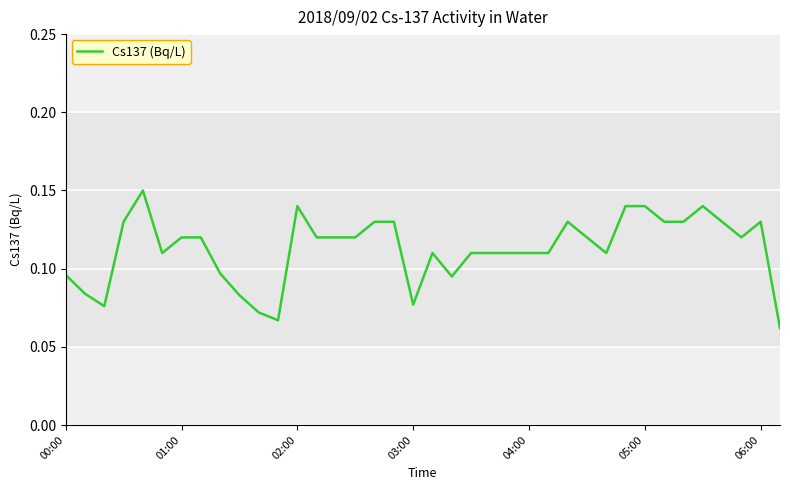

Count the values in the range 0 to 1.

38